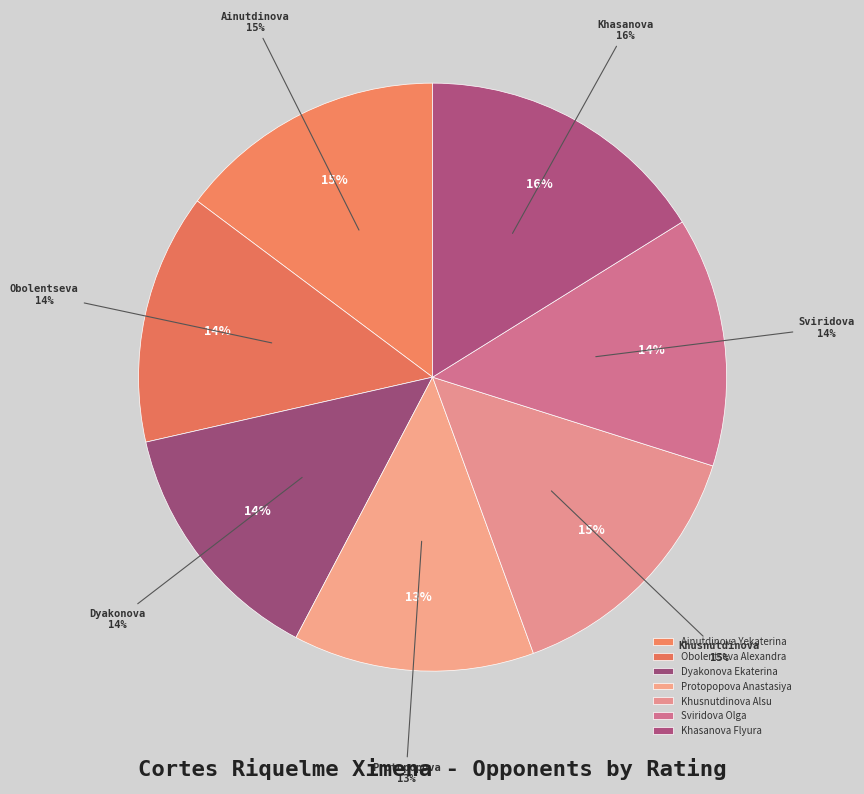

How much of the chart is everything except Khusnutdinova Alsu?

85.5%